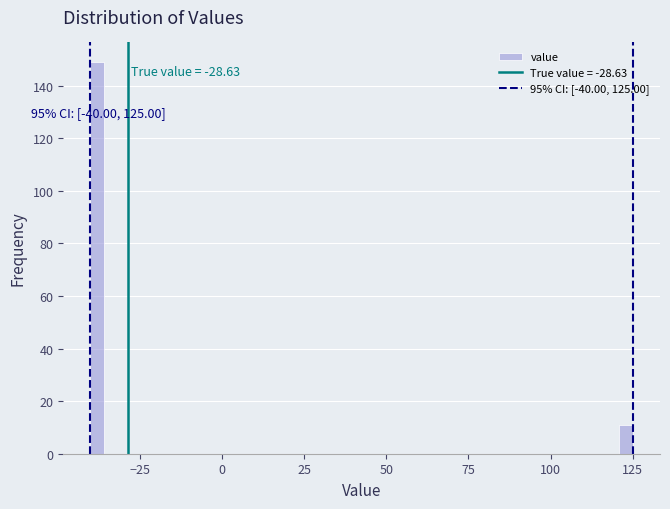

Around what value on the x-axis is the tallest bar? Give the approximate position of its centre, as read against the axis.

-40